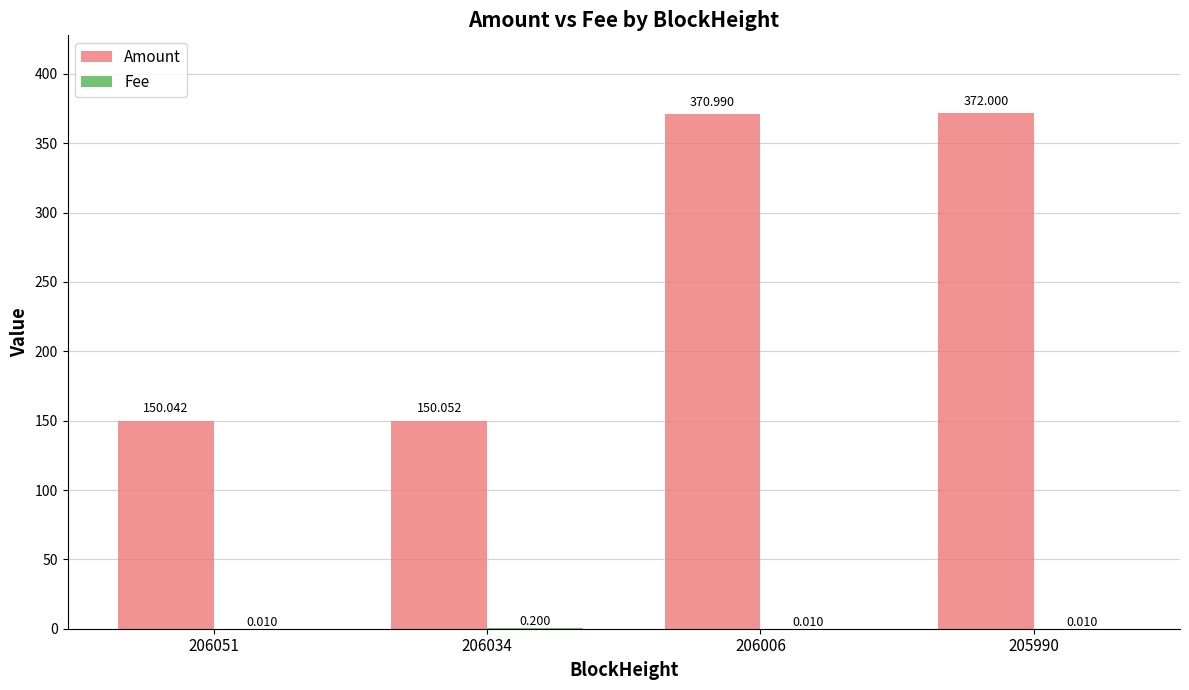

Which series changed the most between 206034 and 206006?

Amount